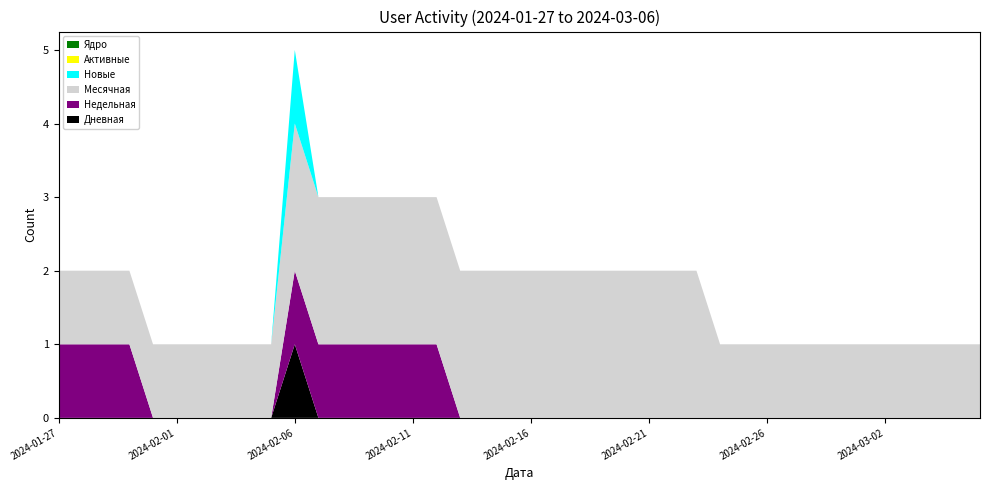

Reading left to right, what are all the values shown in this chart?

Дневная: 2024-01-27=0	2024-01-28=0	2024-01-29=0	2024-01-30=0	2024-01-31=0	2024-02-01=0	2024-02-02=0	2024-02-03=0	2024-02-04=0	2024-02-05=0	2024-02-06=1	2024-02-07=0	2024-02-08=0	2024-02-09=0	2024-02-10=0	2024-02-11=0	2024-02-12=0	2024-02-13=0	2024-02-14=0	2024-02-15=0	2024-02-16=0	2024-02-17=0	2024-02-18=0	2024-02-19=0	2024-02-20=0	2024-02-21=0	2024-02-22=0	2024-02-23=0	2024-02-24=0	2024-02-25=0	2024-02-26=0	2024-02-27=0	2024-02-28=0	2024-02-29=0	2024-03-01=0	2024-03-02=0	2024-03-03=0	2024-03-04=0	2024-03-05=0	2024-03-06=0
Недельная: 2024-01-27=1	2024-01-28=1	2024-01-29=1	2024-01-30=1	2024-01-31=0	2024-02-01=0	2024-02-02=0	2024-02-03=0	2024-02-04=0	2024-02-05=0	2024-02-06=1	2024-02-07=1	2024-02-08=1	2024-02-09=1	2024-02-10=1	2024-02-11=1	2024-02-12=1	2024-02-13=0	2024-02-14=0	2024-02-15=0	2024-02-16=0	2024-02-17=0	2024-02-18=0	2024-02-19=0	2024-02-20=0	2024-02-21=0	2024-02-22=0	2024-02-23=0	2024-02-24=0	2024-02-25=0	2024-02-26=0	2024-02-27=0	2024-02-28=0	2024-02-29=0	2024-03-01=0	2024-03-02=0	2024-03-03=0	2024-03-04=0	2024-03-05=0	2024-03-06=0
Месячная: 2024-01-27=1	2024-01-28=1	2024-01-29=1	2024-01-30=1	2024-01-31=1	2024-02-01=1	2024-02-02=1	2024-02-03=1	2024-02-04=1	2024-02-05=1	2024-02-06=2	2024-02-07=2	2024-02-08=2	2024-02-09=2	2024-02-10=2	2024-02-11=2	2024-02-12=2	2024-02-13=2	2024-02-14=2	2024-02-15=2	2024-02-16=2	2024-02-17=2	2024-02-18=2	2024-02-19=2	2024-02-20=2	2024-02-21=2	2024-02-22=2	2024-02-23=2	2024-02-24=1	2024-02-25=1	2024-02-26=1	2024-02-27=1	2024-02-28=1	2024-02-29=1	2024-03-01=1	2024-03-02=1	2024-03-03=1	2024-03-04=1	2024-03-05=1	2024-03-06=1
Новые: 2024-01-27=0	2024-01-28=0	2024-01-29=0	2024-01-30=0	2024-01-31=0	2024-02-01=0	2024-02-02=0	2024-02-03=0	2024-02-04=0	2024-02-05=0	2024-02-06=1	2024-02-07=0	2024-02-08=0	2024-02-09=0	2024-02-10=0	2024-02-11=0	2024-02-12=0	2024-02-13=0	2024-02-14=0	2024-02-15=0	2024-02-16=0	2024-02-17=0	2024-02-18=0	2024-02-19=0	2024-02-20=0	2024-02-21=0	2024-02-22=0	2024-02-23=0	2024-02-24=0	2024-02-25=0	2024-02-26=0	2024-02-27=0	2024-02-28=0	2024-02-29=0	2024-03-01=0	2024-03-02=0	2024-03-03=0	2024-03-04=0	2024-03-05=0	2024-03-06=0
Активные: 2024-01-27=0	2024-01-28=0	2024-01-29=0	2024-01-30=0	2024-01-31=0	2024-02-01=0	2024-02-02=0	2024-02-03=0	2024-02-04=0	2024-02-05=0	2024-02-06=0	2024-02-07=0	2024-02-08=0	2024-02-09=0	2024-02-10=0	2024-02-11=0	2024-02-12=0	2024-02-13=0	2024-02-14=0	2024-02-15=0	2024-02-16=0	2024-02-17=0	2024-02-18=0	2024-02-19=0	2024-02-20=0	2024-02-21=0	2024-02-22=0	2024-02-23=0	2024-02-24=0	2024-02-25=0	2024-02-26=0	2024-02-27=0	2024-02-28=0	2024-02-29=0	2024-03-01=0	2024-03-02=0	2024-03-03=0	2024-03-04=0	2024-03-05=0	2024-03-06=0
Ядро: 2024-01-27=0	2024-01-28=0	2024-01-29=0	2024-01-30=0	2024-01-31=0	2024-02-01=0	2024-02-02=0	2024-02-03=0	2024-02-04=0	2024-02-05=0	2024-02-06=0	2024-02-07=0	2024-02-08=0	2024-02-09=0	2024-02-10=0	2024-02-11=0	2024-02-12=0	2024-02-13=0	2024-02-14=0	2024-02-15=0	2024-02-16=0	2024-02-17=0	2024-02-18=0	2024-02-19=0	2024-02-20=0	2024-02-21=0	2024-02-22=0	2024-02-23=0	2024-02-24=0	2024-02-25=0	2024-02-26=0	2024-02-27=0	2024-02-28=0	2024-02-29=0	2024-03-01=0	2024-03-02=0	2024-03-03=0	2024-03-04=0	2024-03-05=0	2024-03-06=0